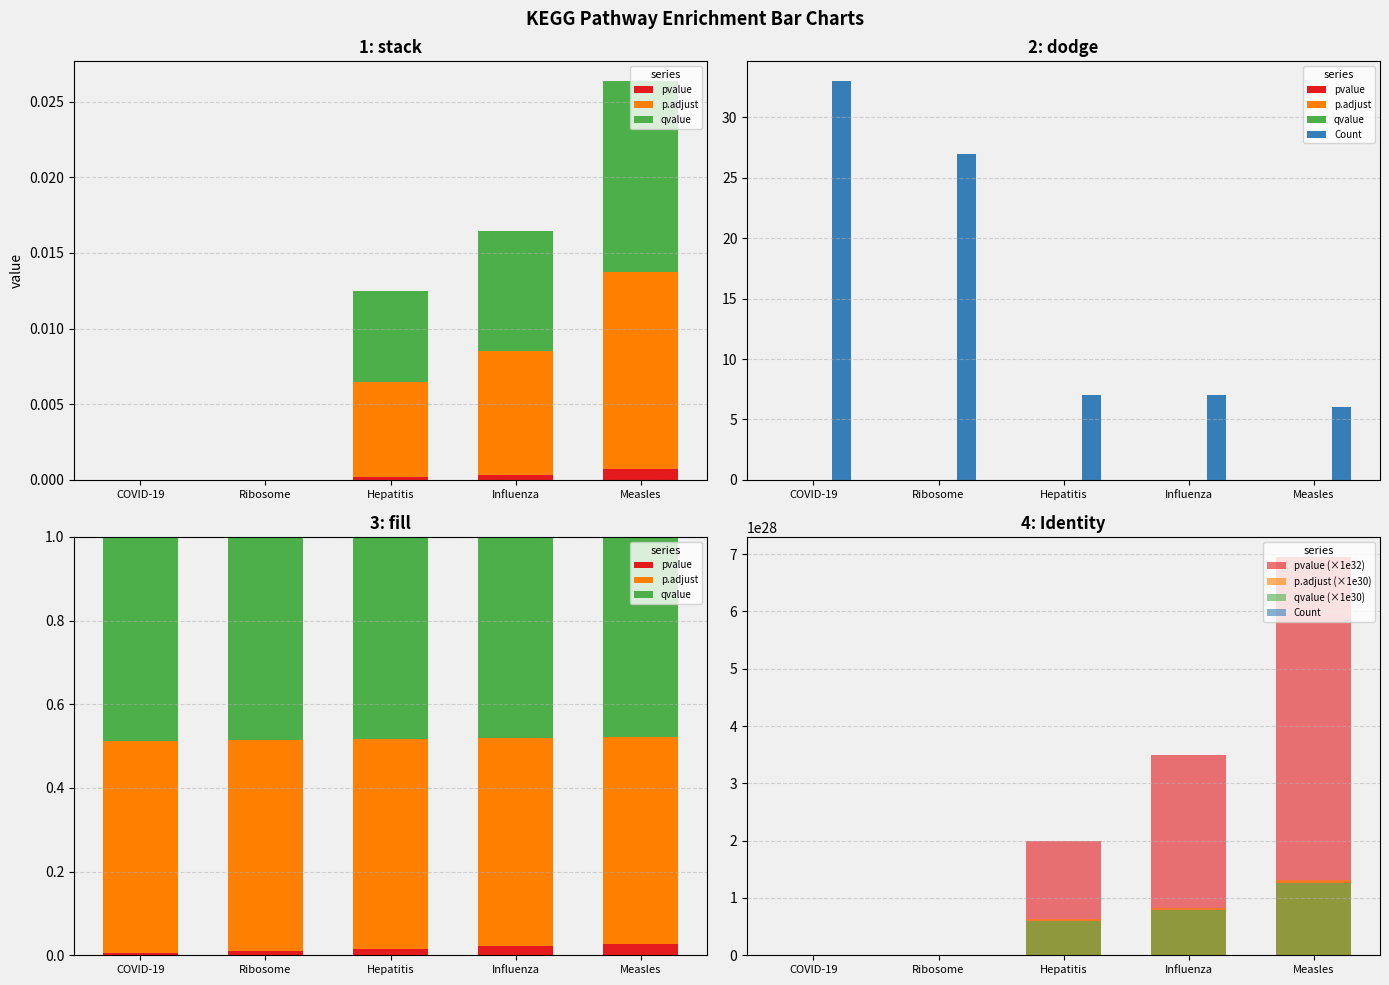

The qvalue series shows 0.0 at Influenza. True or false?

False